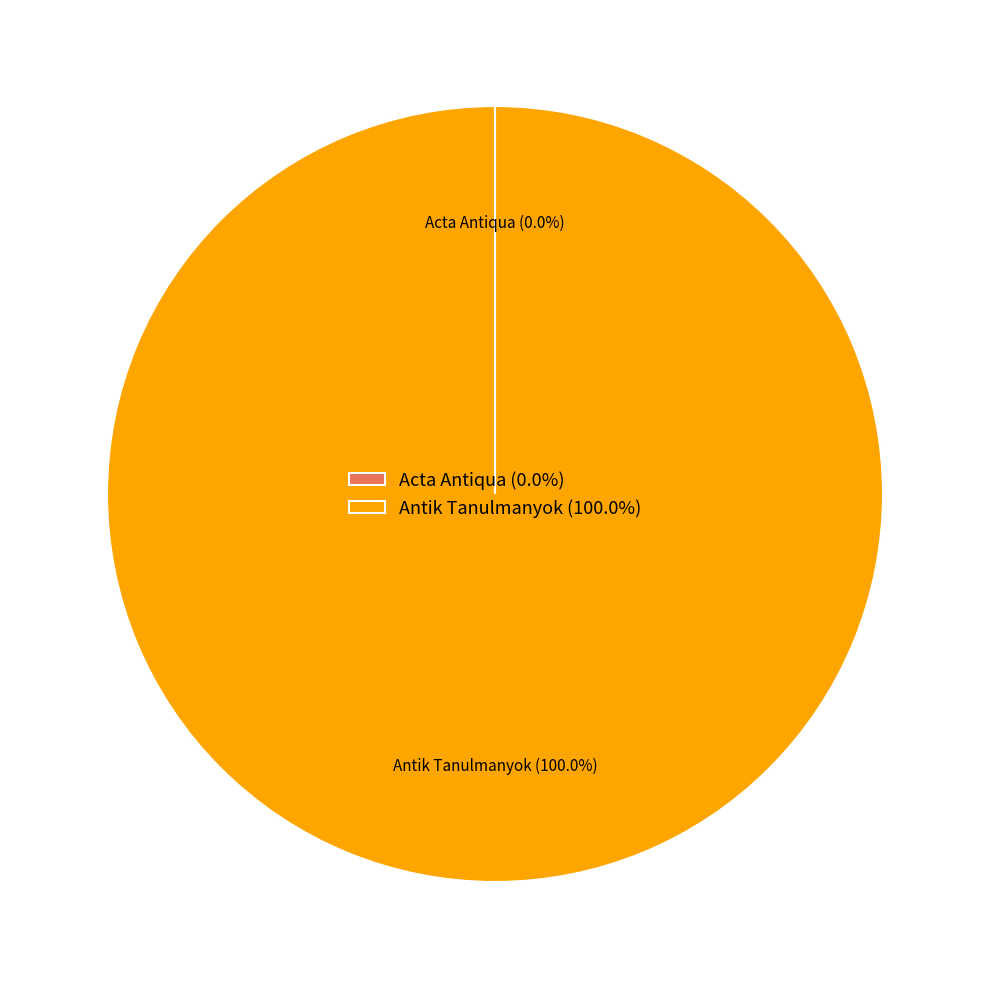

What is the largest slice in the pie chart?

Antik Tanulmanyok